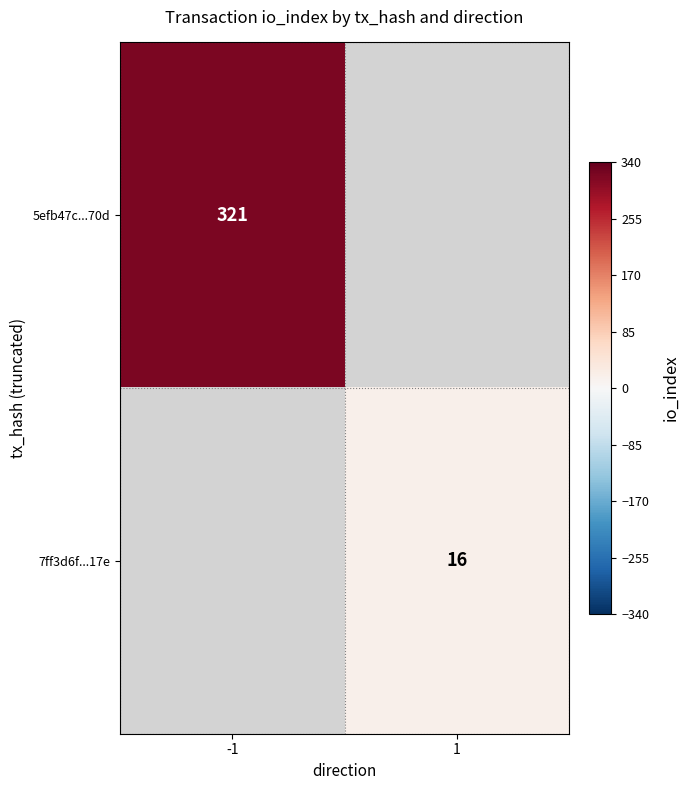

The 5efb47c...70d series shows 321 at -1. True or false?

True